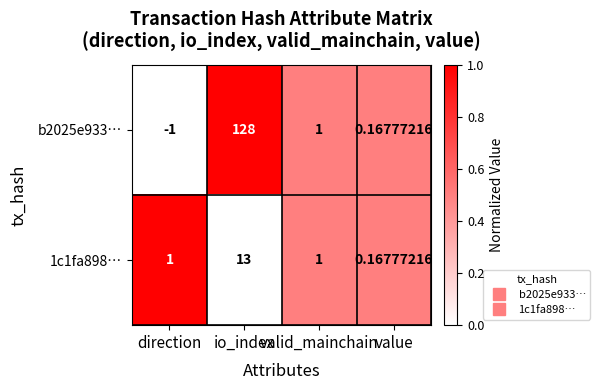

At which category is the sum across all series the highest?

io_index